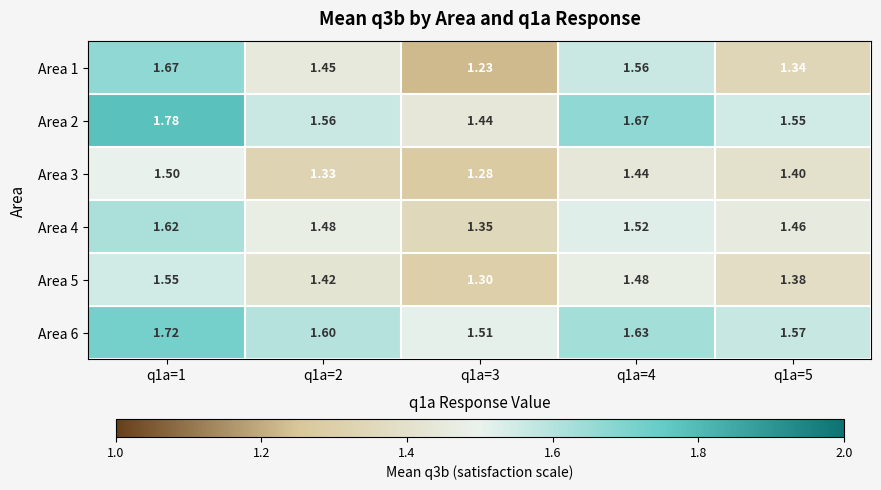

Is the value of Area 4 at q1a=4 greater than the value of Area 5 at q1a=4?

Yes